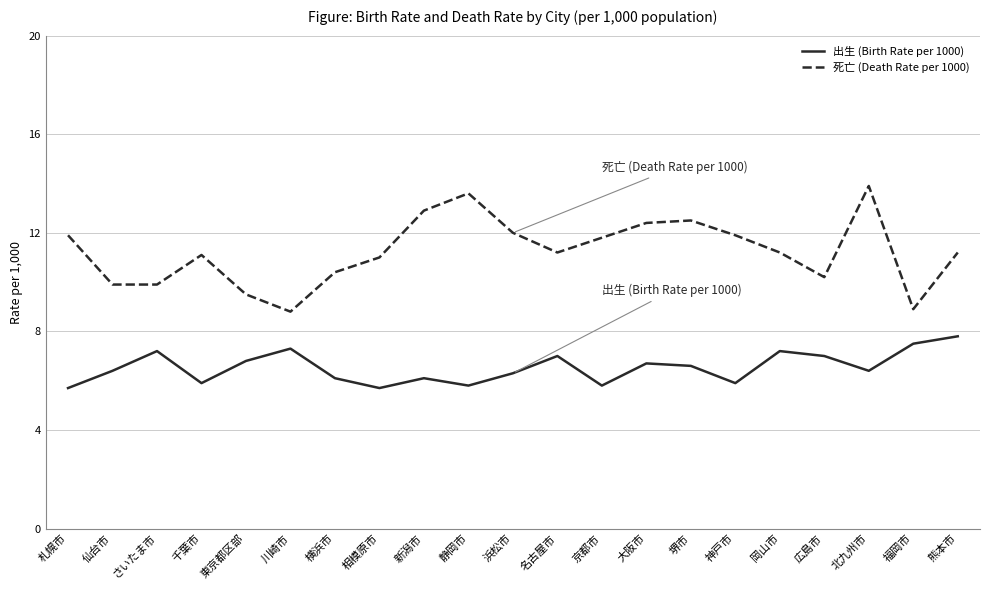

Read the 死亡 (Death Rate per 1000) value at 仙台市.

9.9